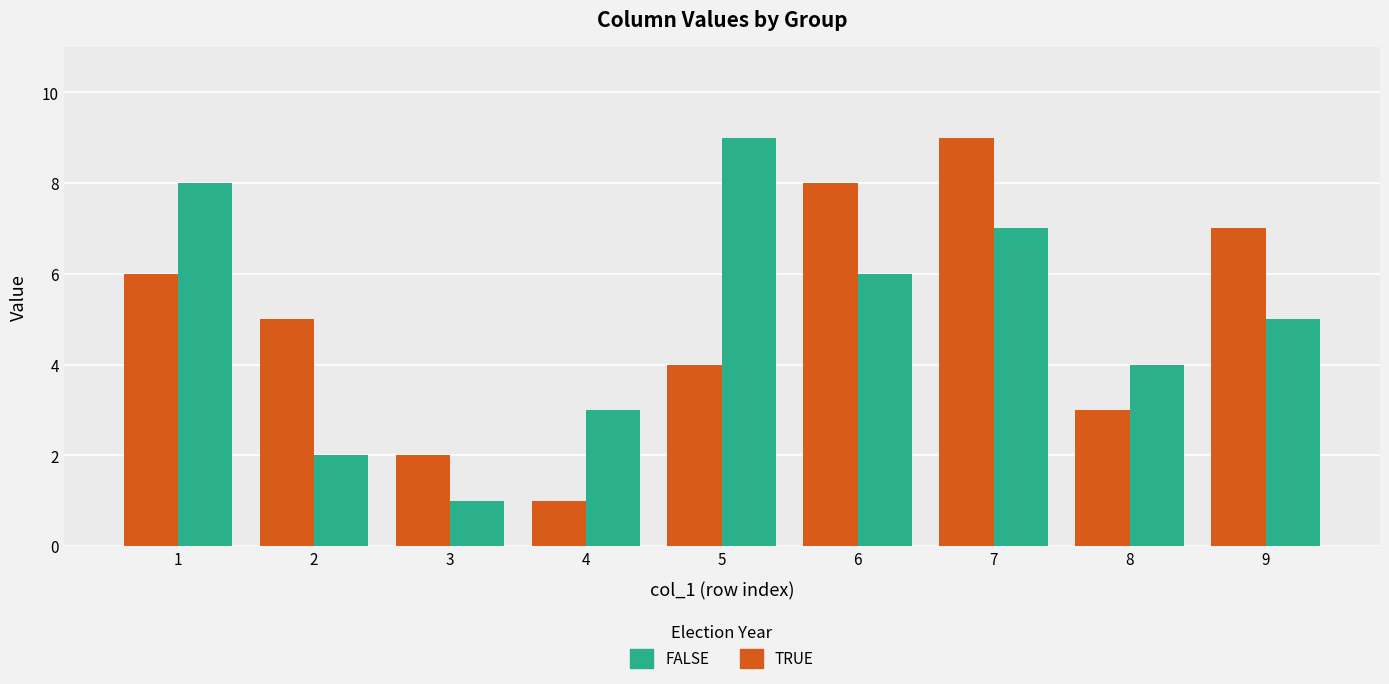

Rank the series at 1 from lowest to highest value.

TRUE, FALSE